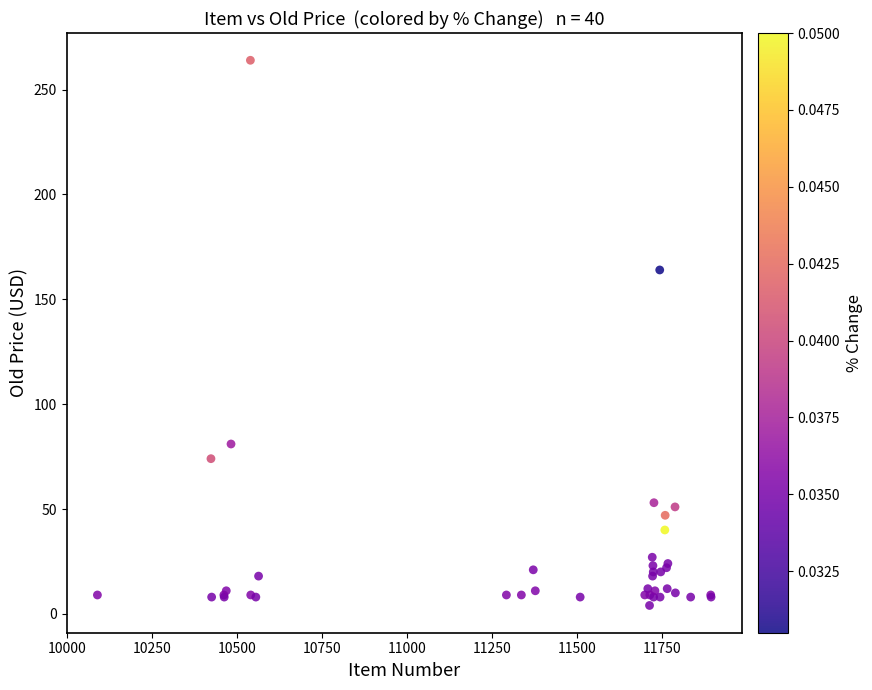

What Y value in the scatter plot is closest to 134?

164